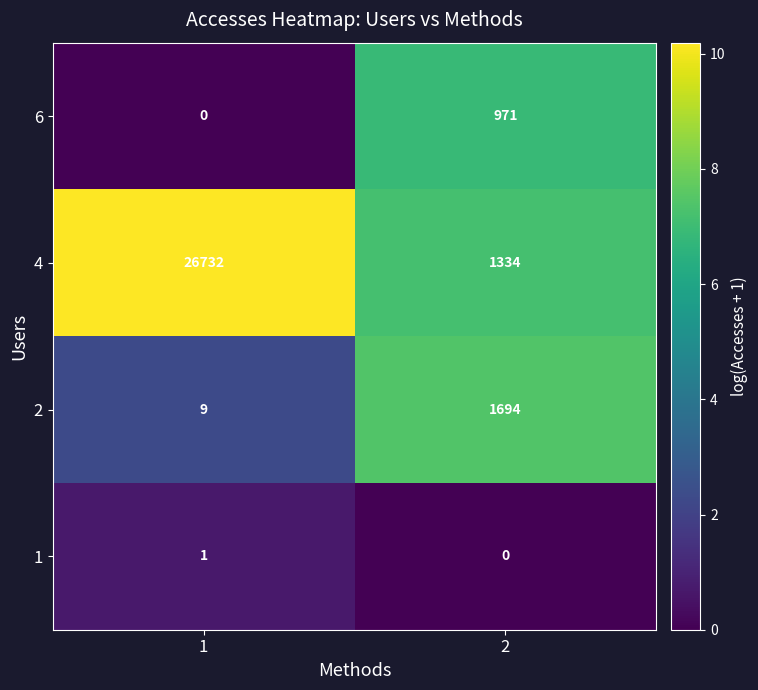

Which category has the highest value across all series?

1